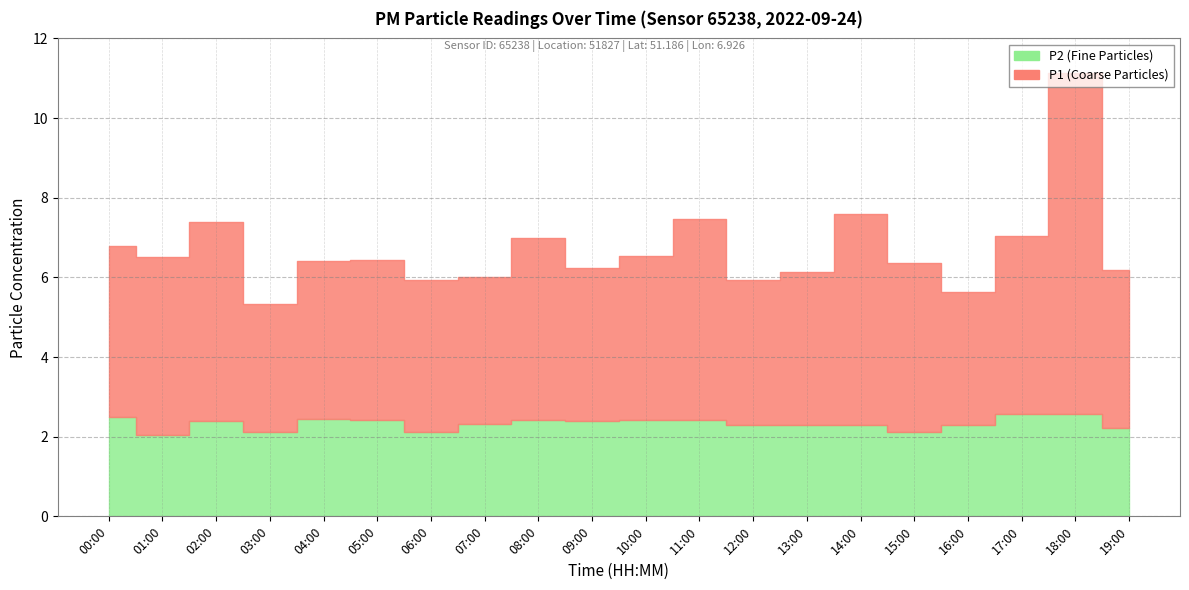

Between 02:00 and 06:00, which series saw the biggest shift?

P1